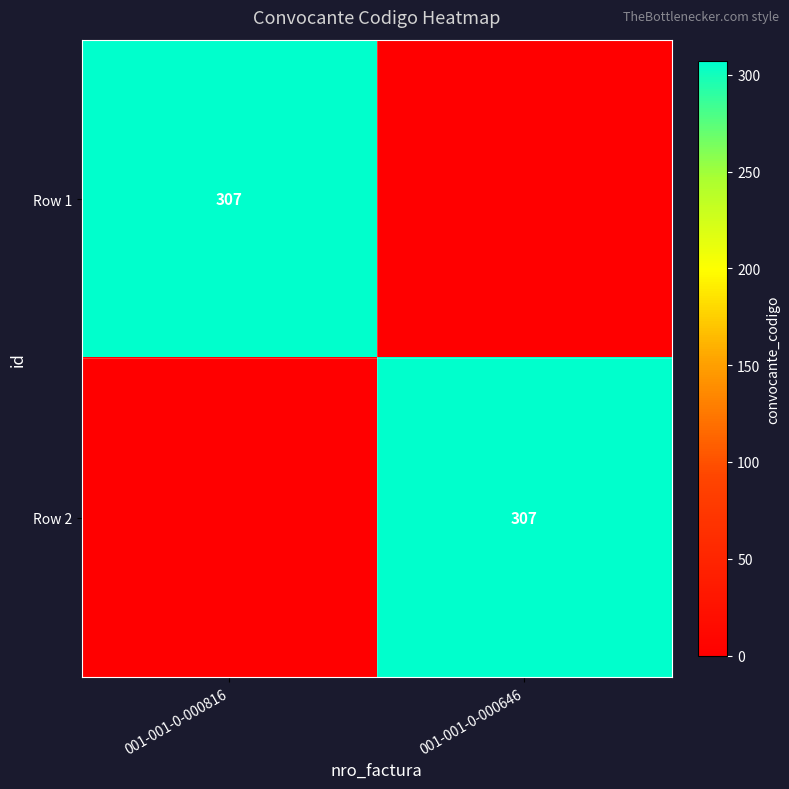

The Row 2 series shows 307 at 001-001-0-000646. True or false?

True